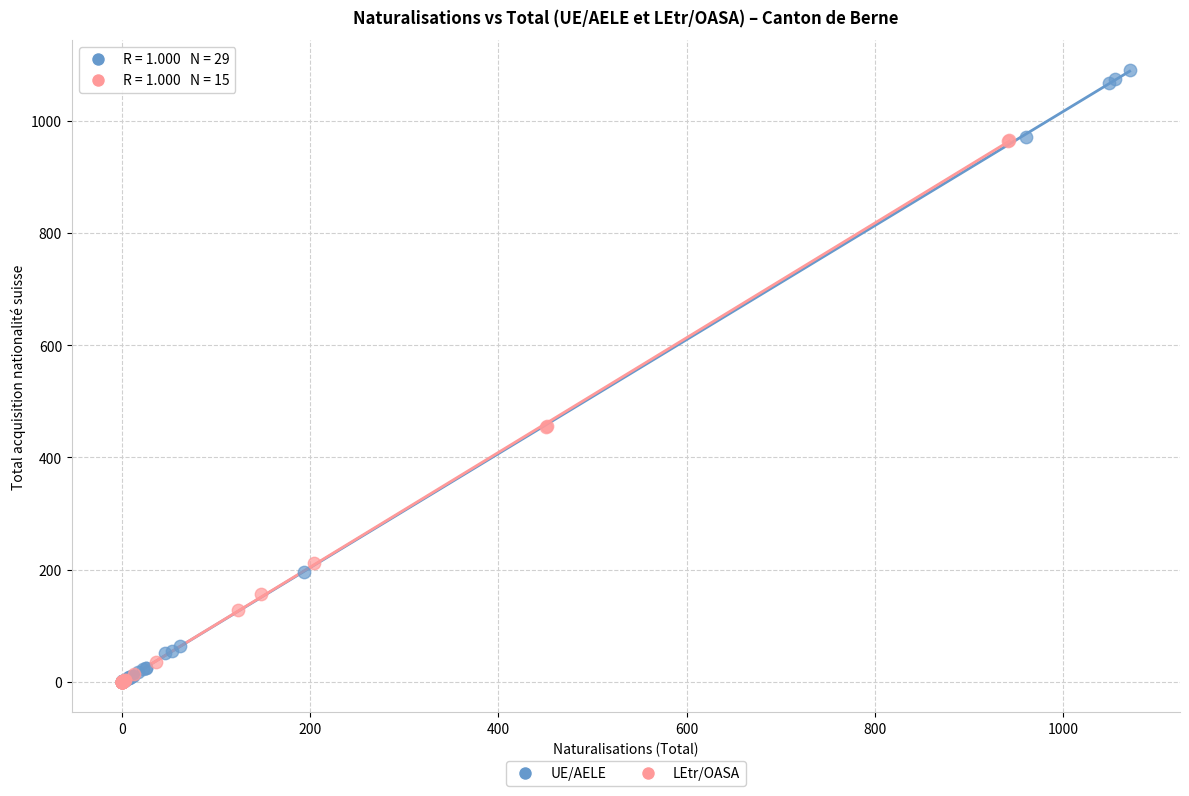

What are all the series names shown in the legend?

UE/AELE, LEtr/OASA